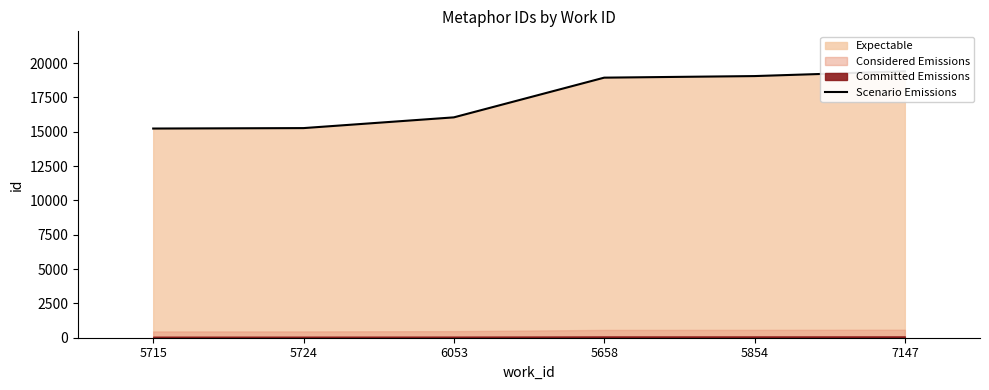

What is the greatest value displayed?

19400